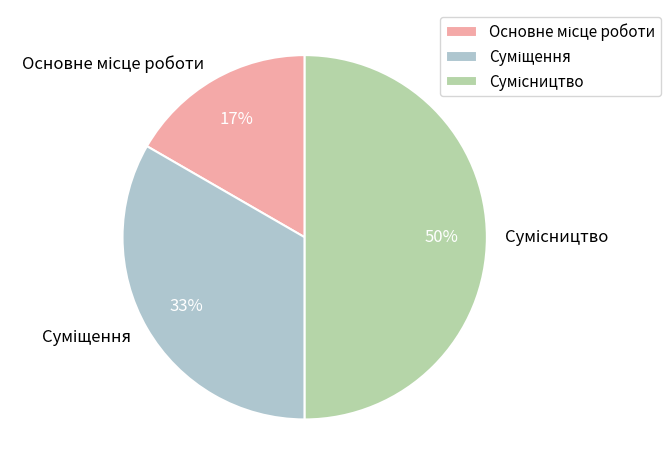

How many slices are in this pie chart?

3